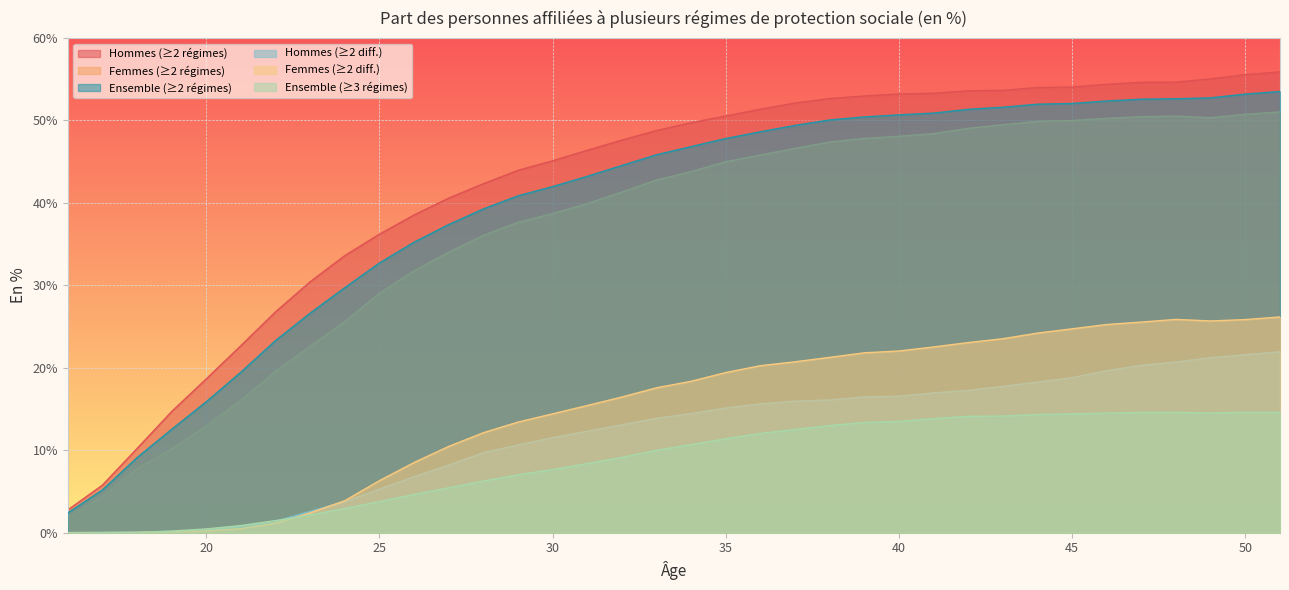

At how many categories does at least one series exceed 21?

31